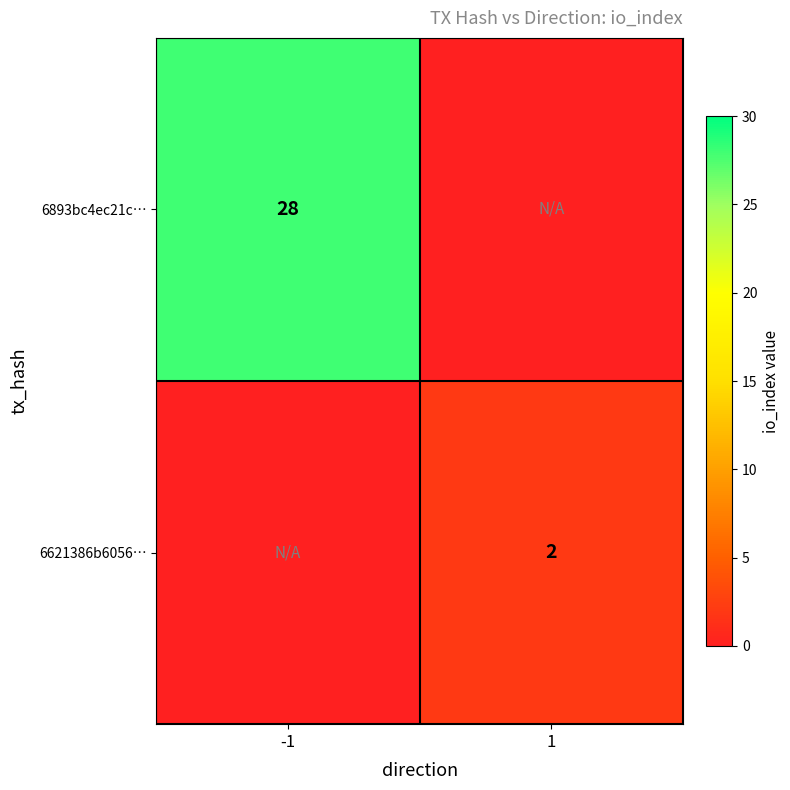

True or false: 6621386b6056… has a value of 1 at 1.

False